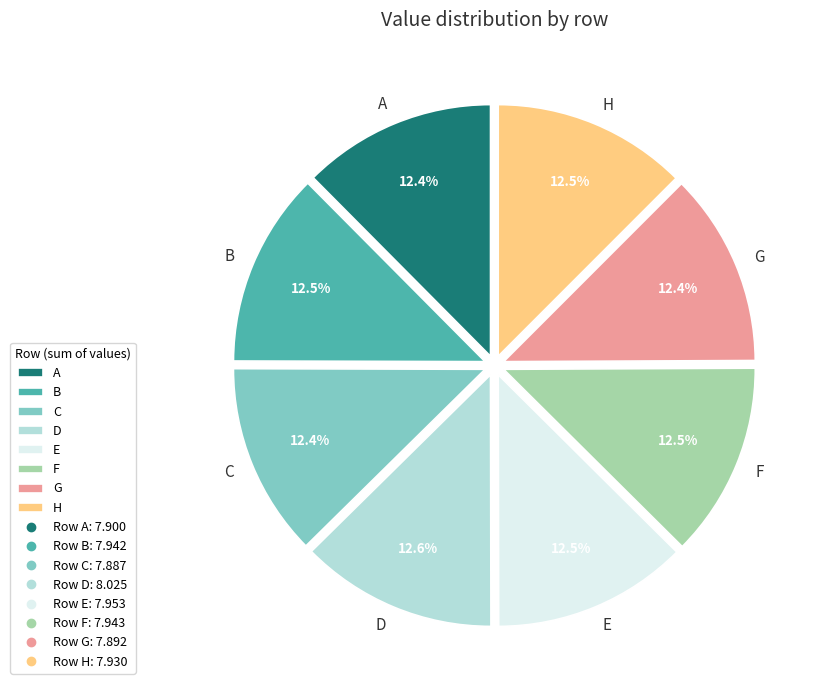

What is the ratio of the value at F to the value at C?

1.0